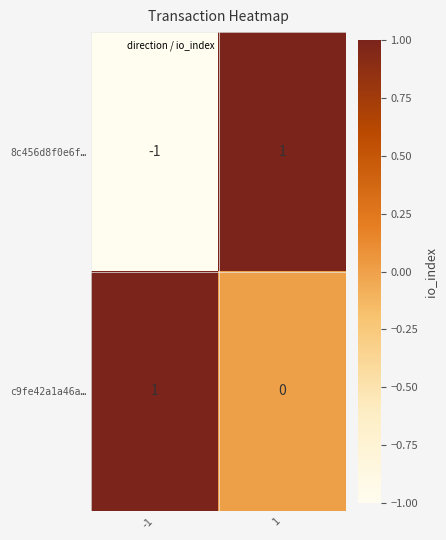

Which series changed the most between -1 and 1?

8c456d8f0e6f…